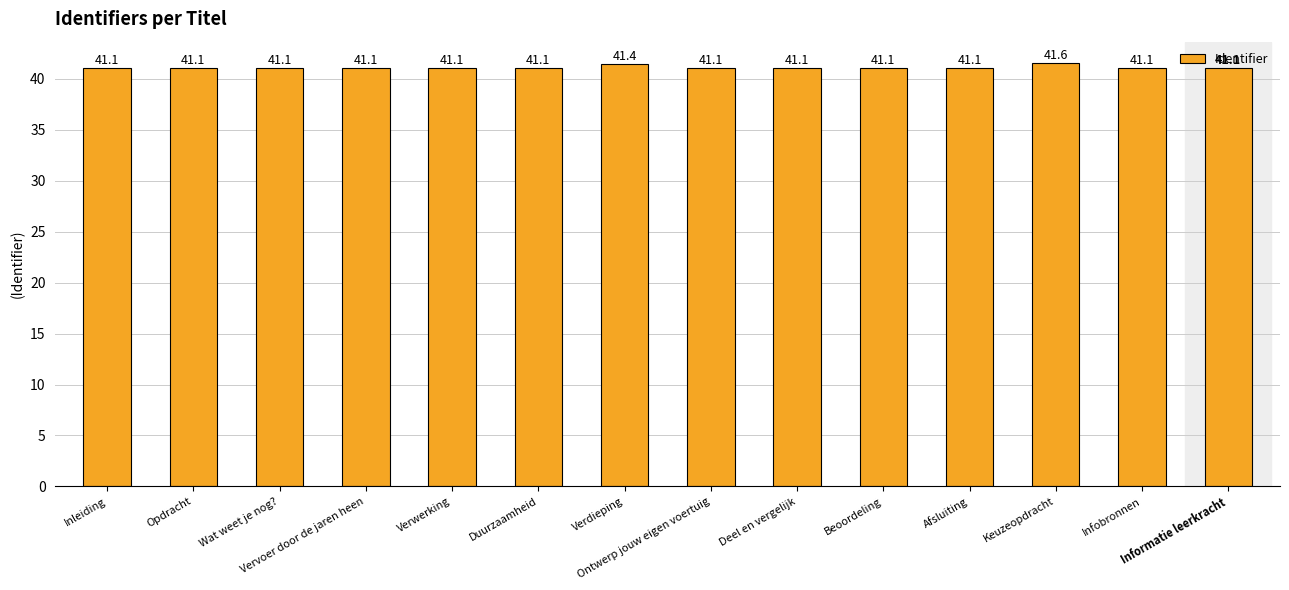

What is the average value?

41.1